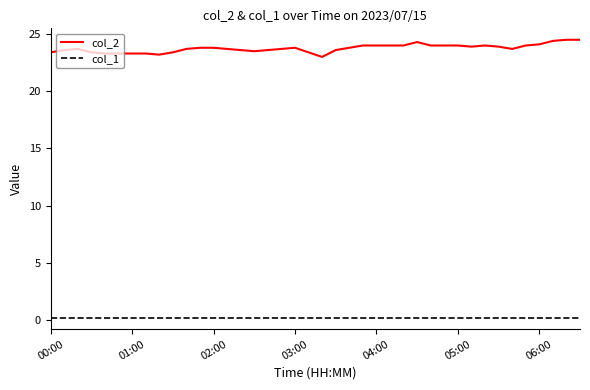

Which series has the largest total across all categories?

col_2